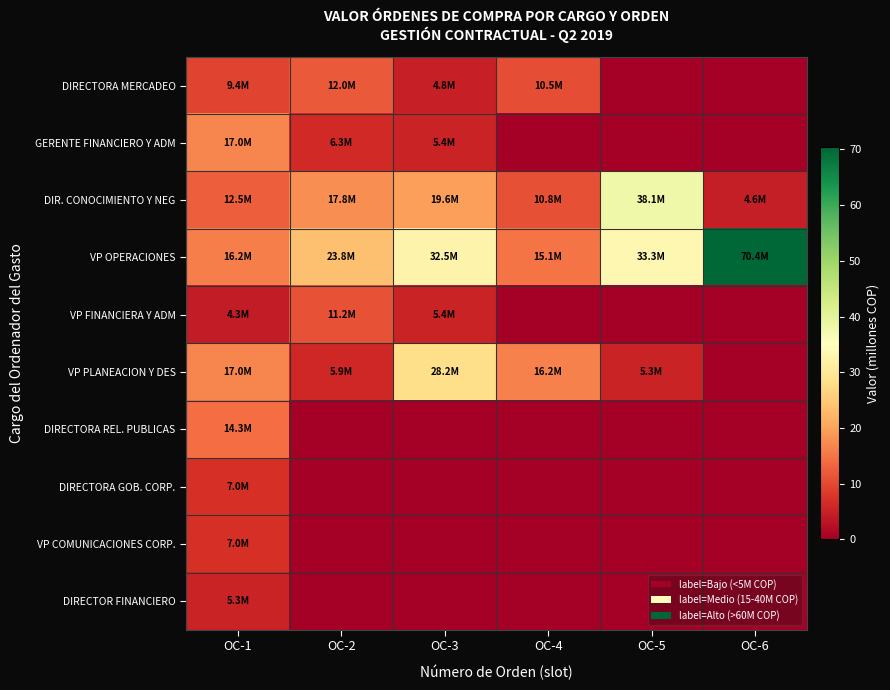

What is the difference between the highest and lowest values at OC-1?

12.7